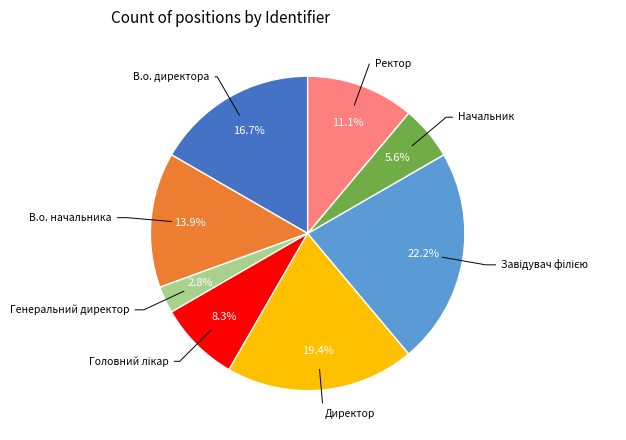

Is there any slice that represents more than half of the pie?

No